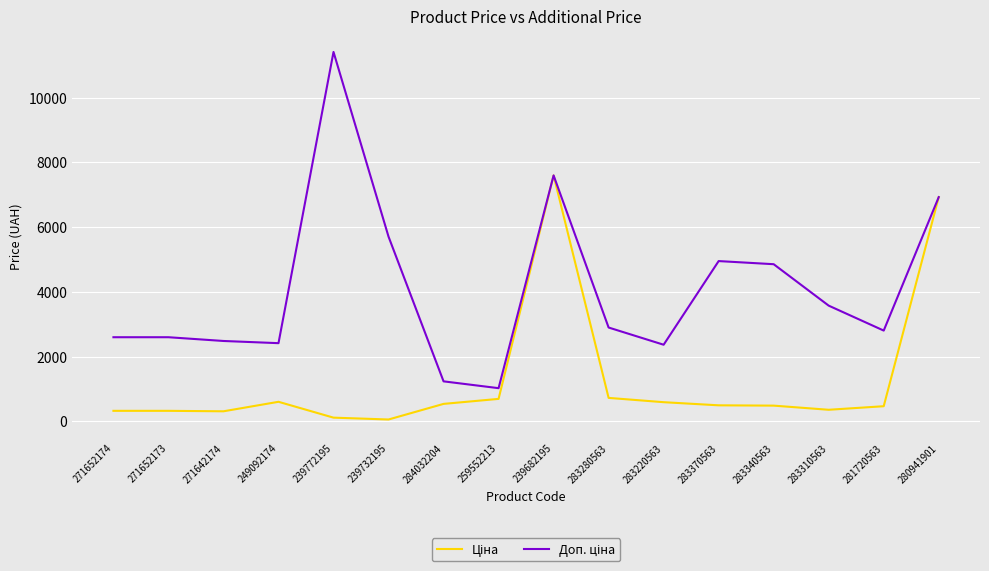

What is the maximum value shown in the chart?

11410.0